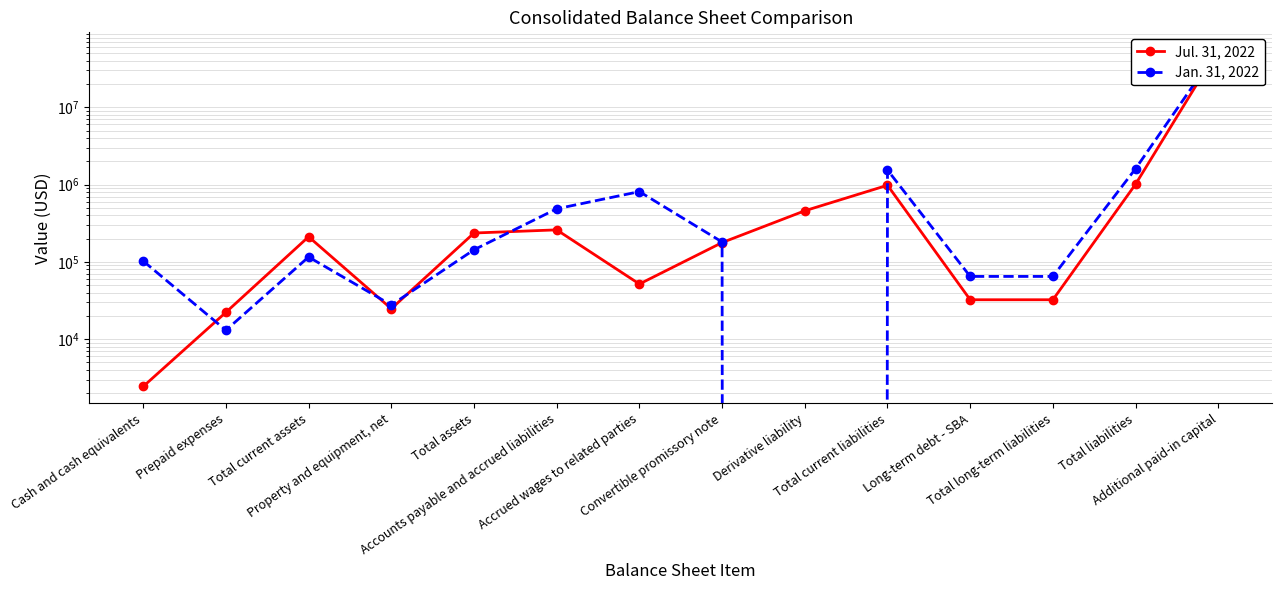

In Jan. 31, 2022, how many points are lower than both neighbors (excluding endpoints)?

3